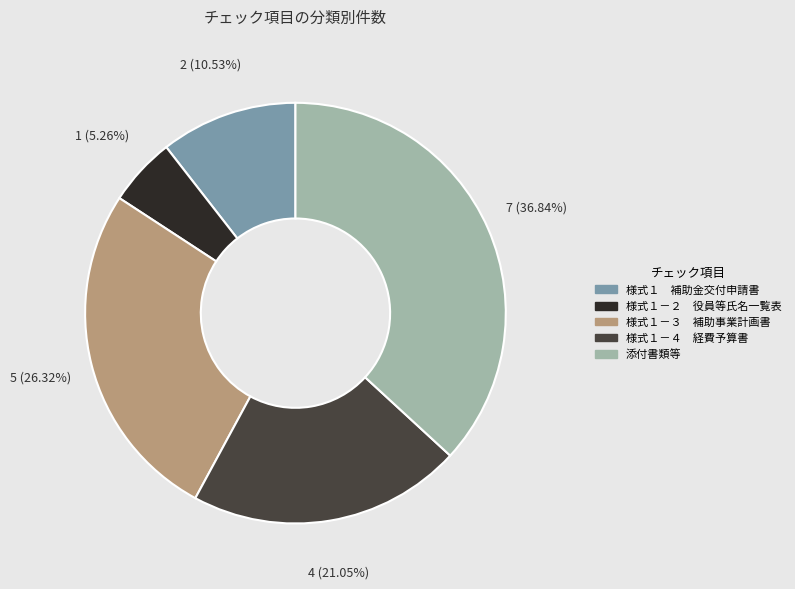

Which slice is the largest?

添付書類等